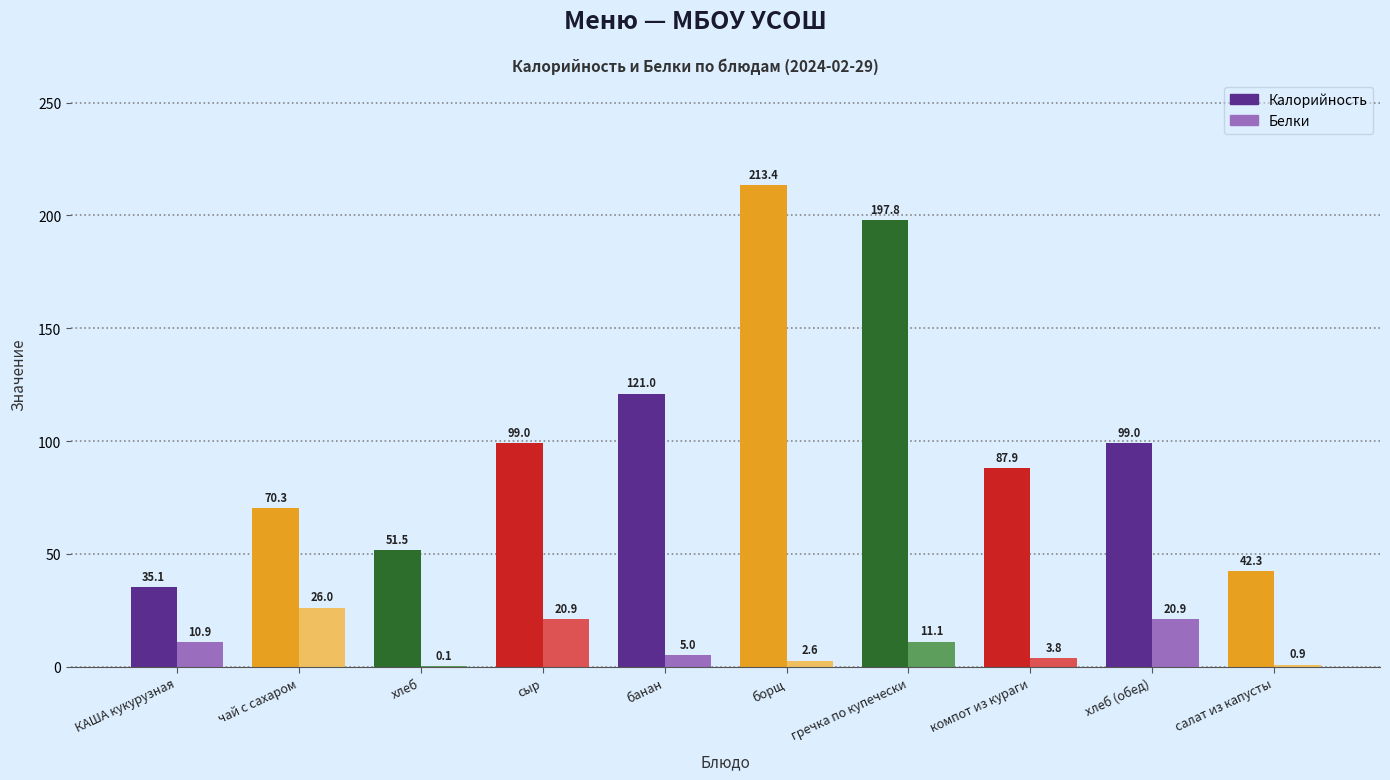

Reading right to left, extract all data points from this chart.

Калорийность: салат из капусты=42.3	хлеб (обед)=99.0	компот из кураги=87.9	гречка по купечески=197.8	борщ=213.4	банан=121.0	сыр=99.0	хлеб=51.5	чай с сахаром=70.3	КАША кукурузная=35.1
Белки: салат из капусты=0.9	хлеб (обед)=20.9	компот из кураги=3.8	гречка по купечески=11.1	борщ=2.6	банан=5.0	сыр=20.9	хлеб=0.1	чай с сахаром=26.0	КАША кукурузная=10.9